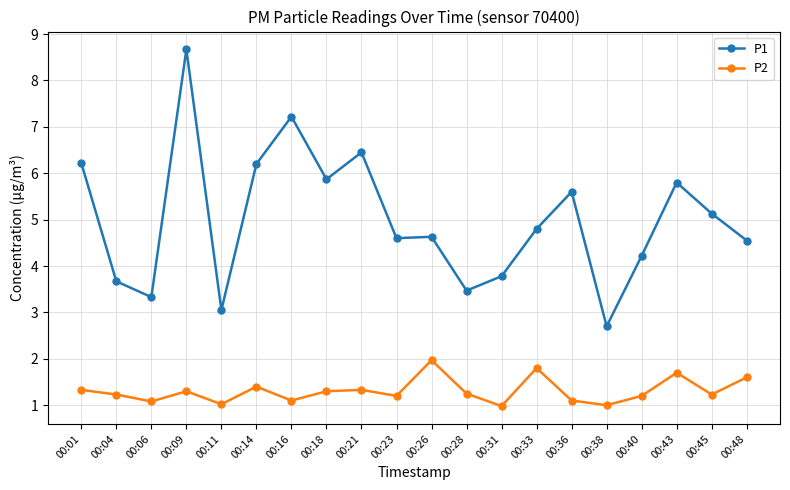

What is the value of the P2 point at the 16th from the left?

1.0